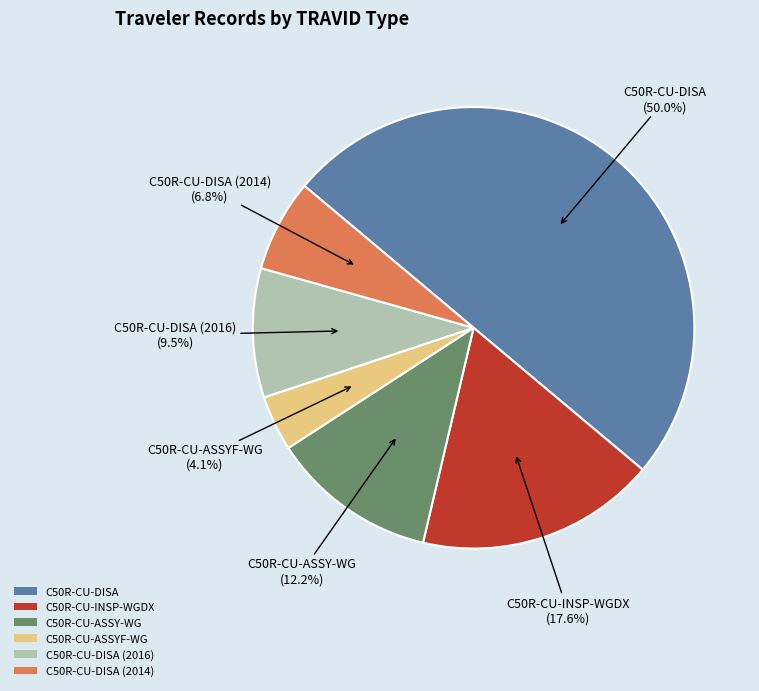

Which has a higher value, C50R-CU-ASSYF-WG or C50R-CU-DISA (2014)?

C50R-CU-DISA (2014)